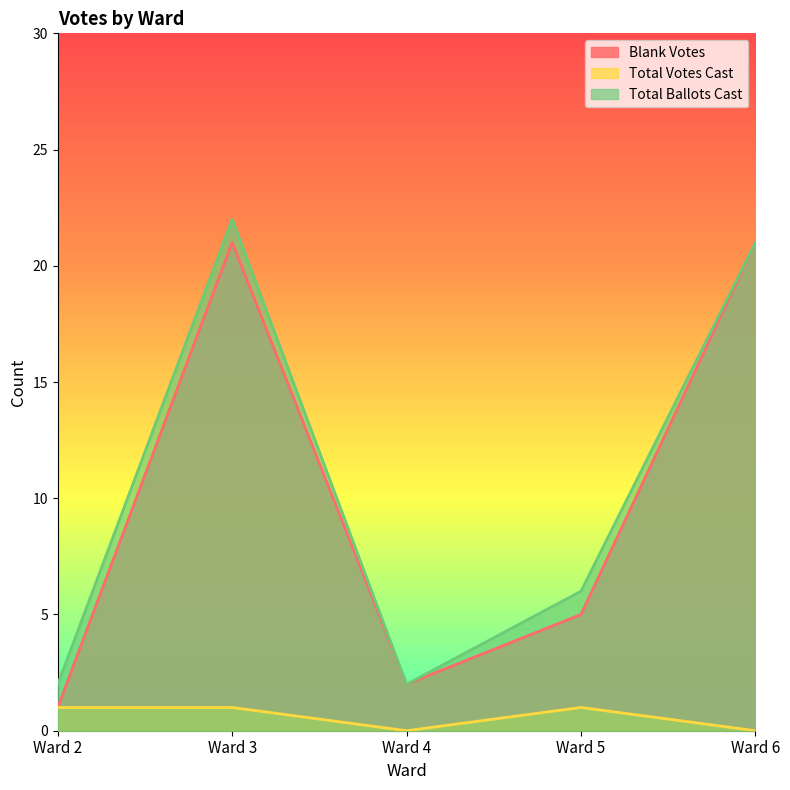

At which label does Blank Votes first exceed 5?

Ward 3